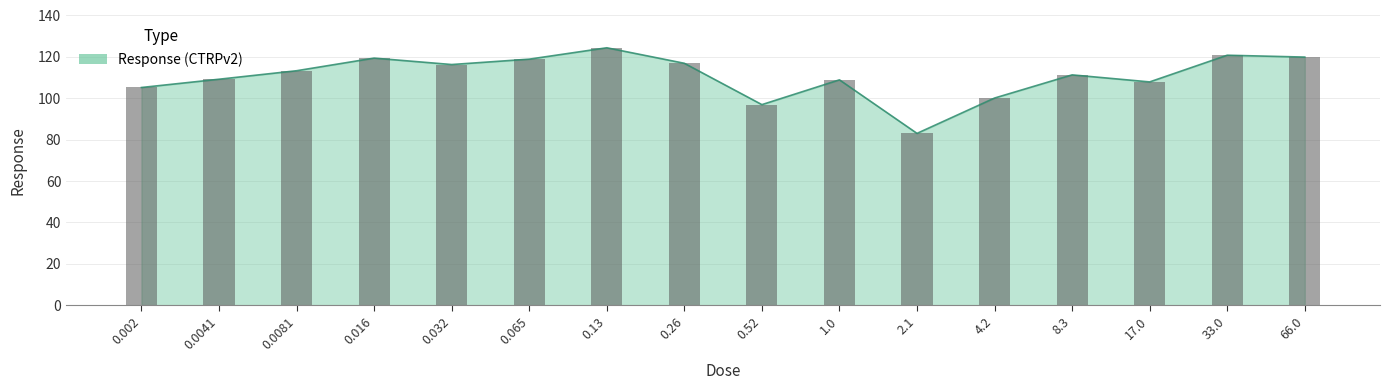

Reading left to right, what are all the values shown in this chart?

0.002=105.2	0.0041=109.2	0.0081=113.3	0.016=119.4	0.032=116.3	0.065=118.9	0.13=124.4	0.26=116.9	0.52=96.9	1.0=108.9	2.1=83.0	4.2=100.1	8.3=111.3	17.0=107.9	33.0=120.8	66.0=119.9